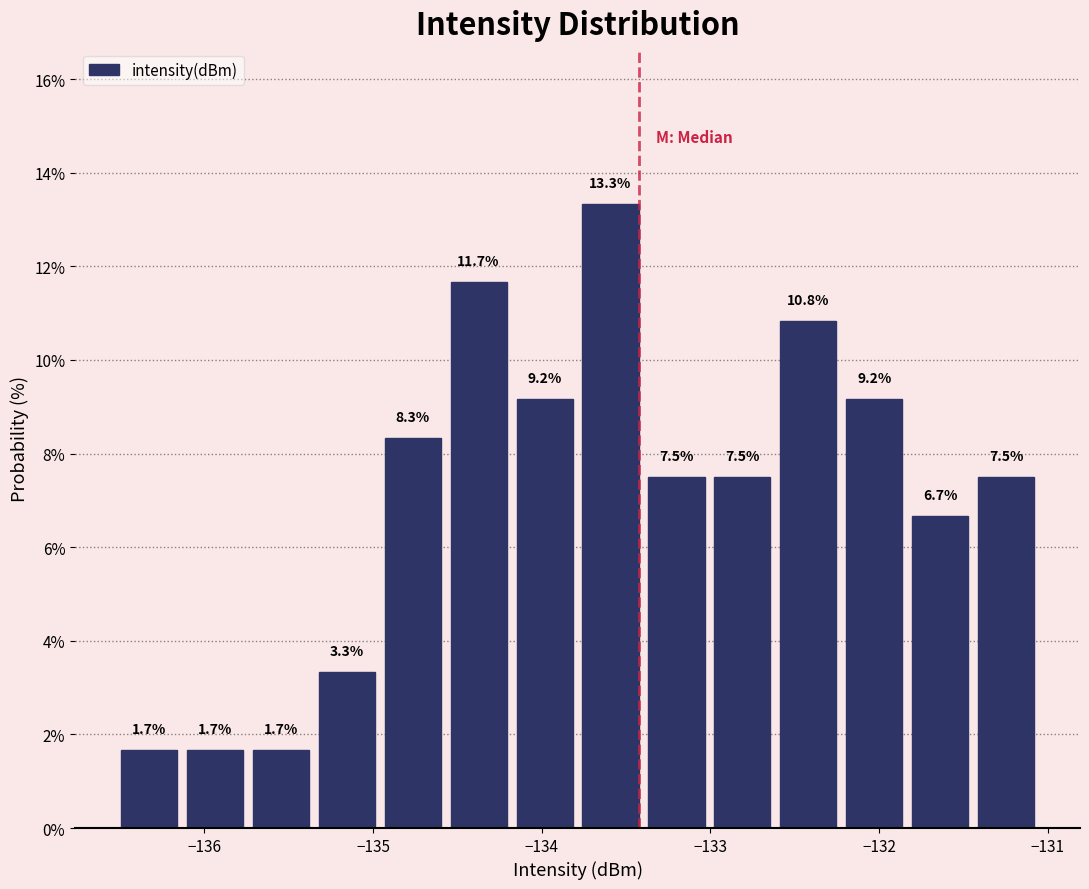

Read against the x-axis, roughly where is the centre of the tallest bar?

-133.6